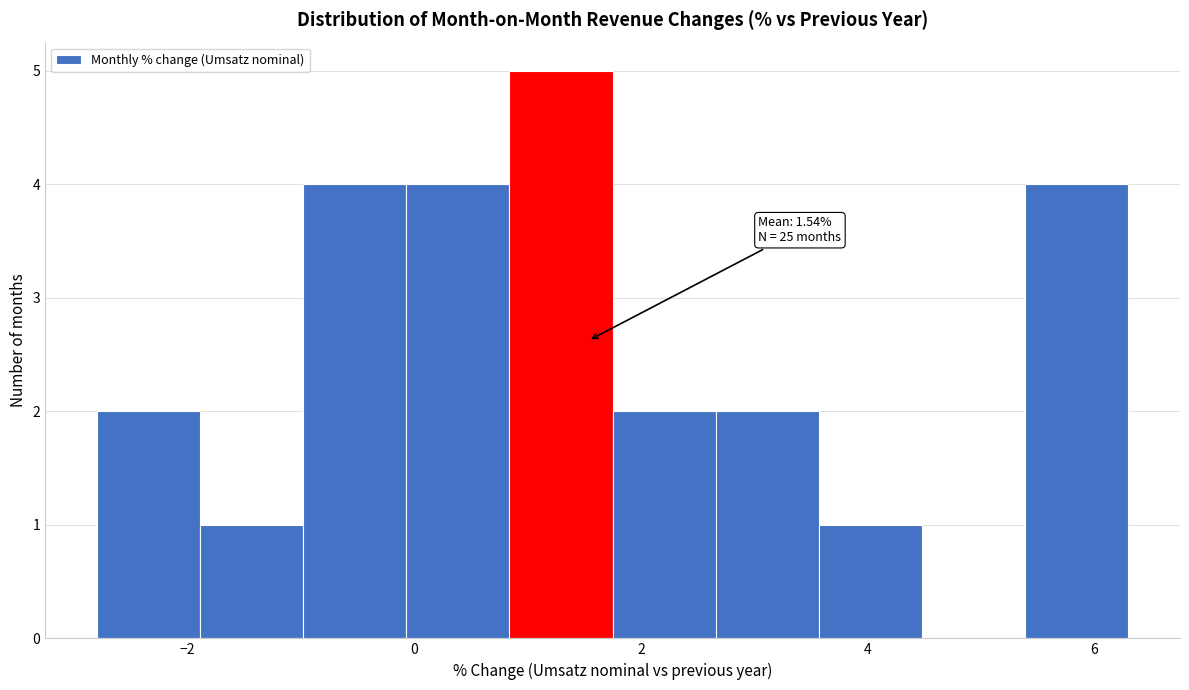

Over which range of the x-axis is the bar tallest?

0.8 to 1.8